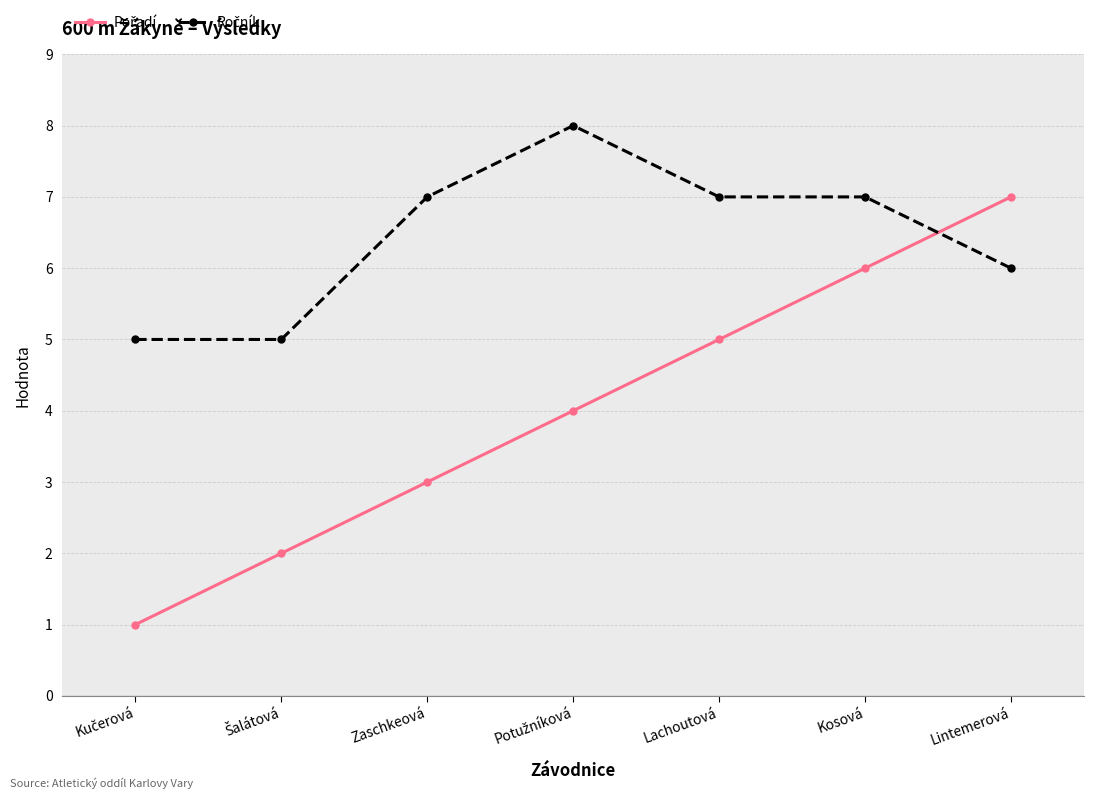

What is the greatest value displayed?

8